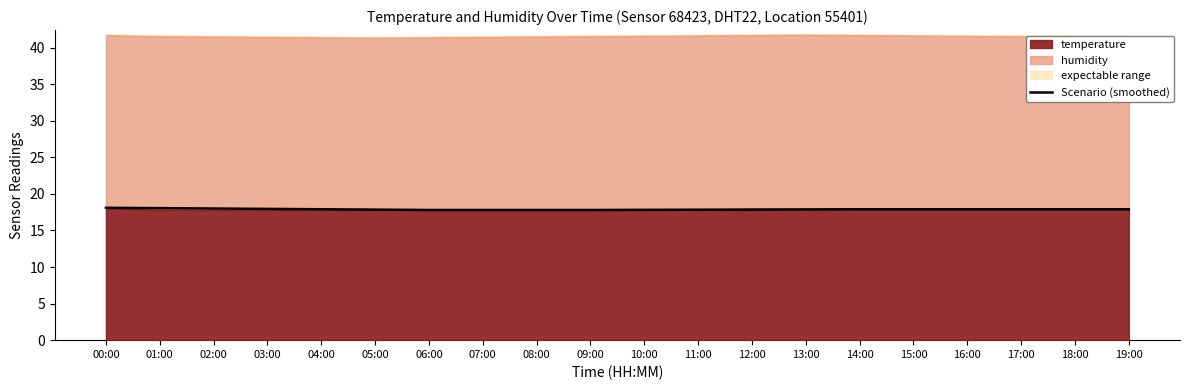

Which category has the highest value across all series?

00:00